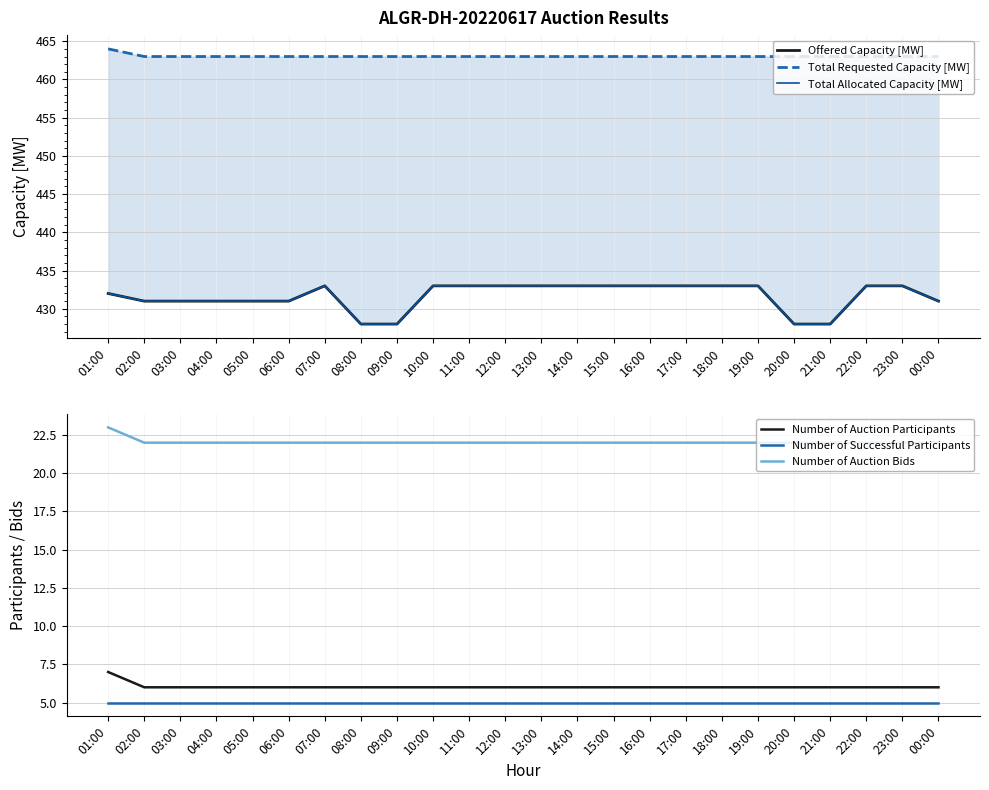

Is the value of Total Allocated Capacity [MW] at 19:00 greater than the value of Total Requested Capacity [MW] at 15:00?

No